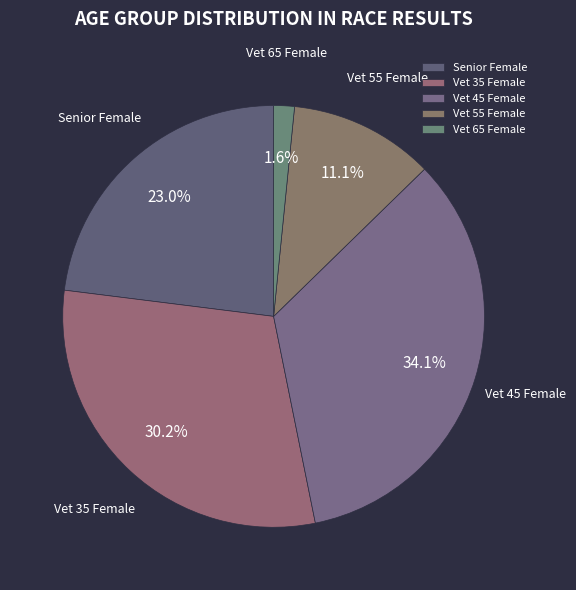

What percentage is NOT represented by Vet 65 Female?

98.4%